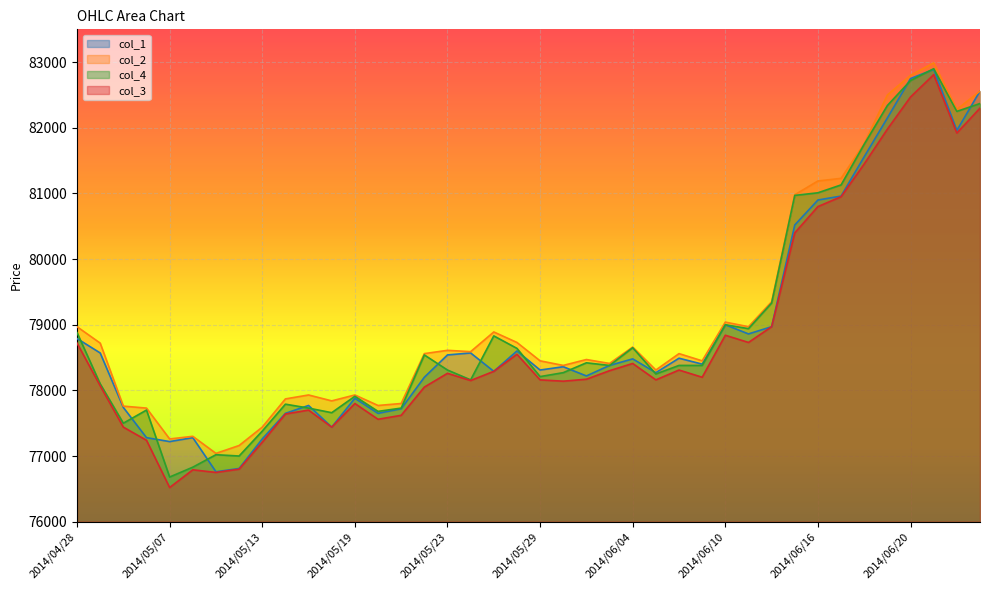

What is the difference between the second highest and second lowest values in the col_3 series?

5720